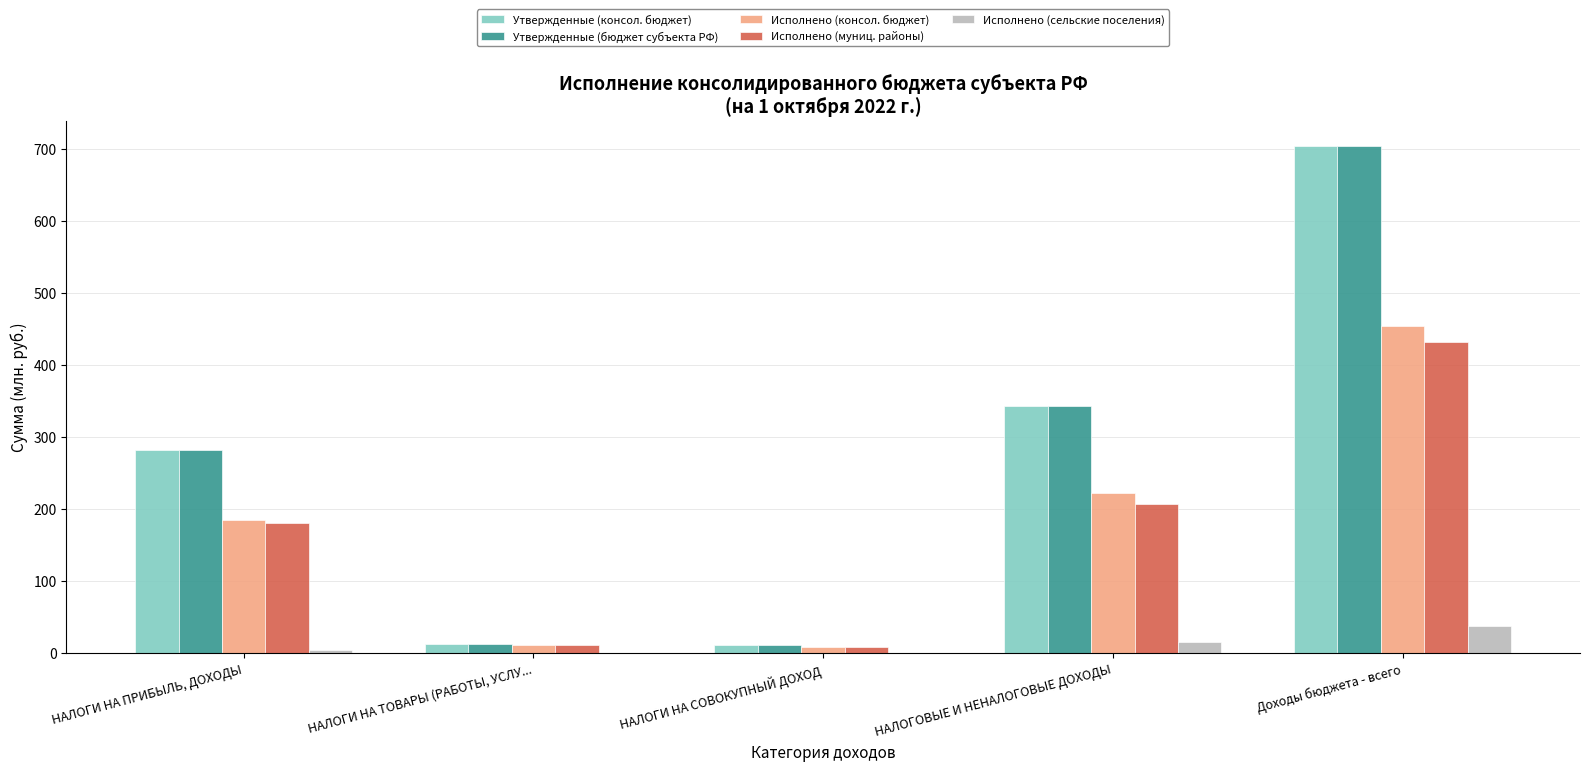

At which label does Утвержденные (бюджет субъекта РФ) first exceed 281?

НАЛОГИ НА ПРИБЫЛЬ, ДОХОДЫ